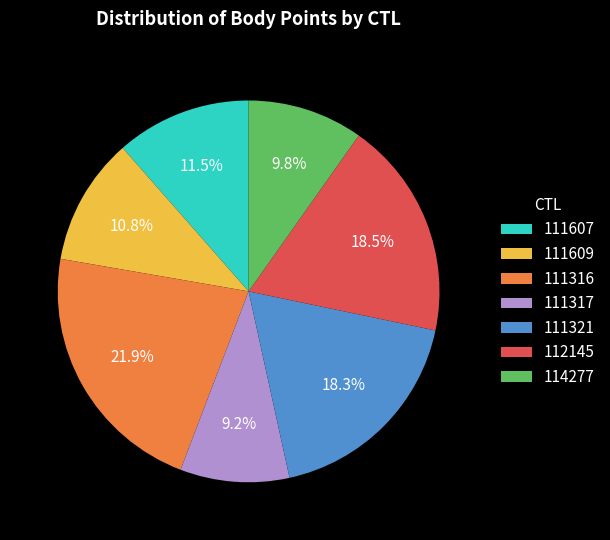

What is the ratio of the value at 111607 to the value at 112145?

0.6